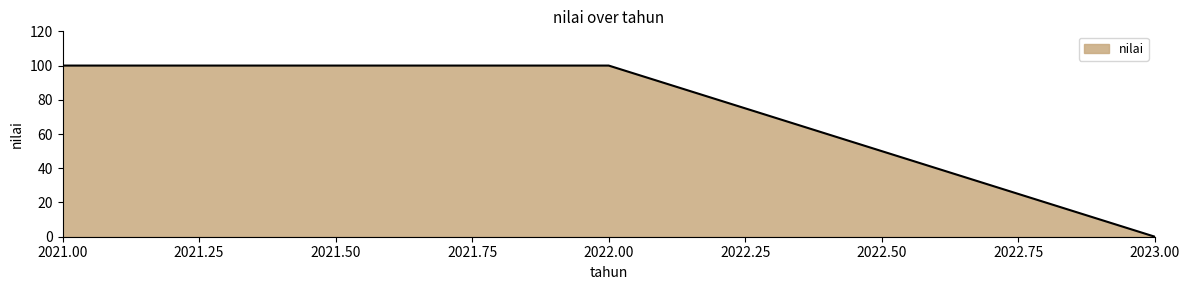

Approximately how many times larger is the value at 2022.00 compared to 2021.00?

1.0